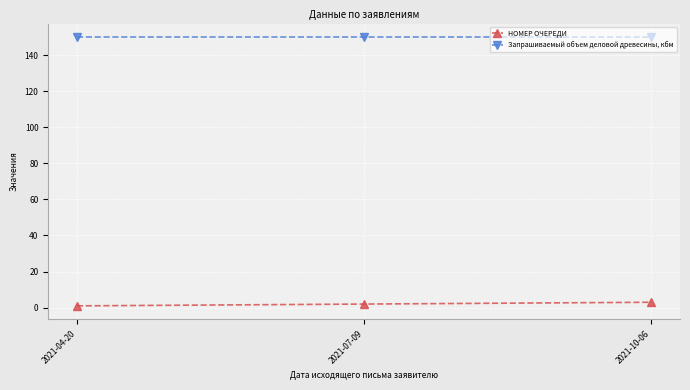

How many data points in НОМЕР ОЧЕРЕДИ are less than 2?

1